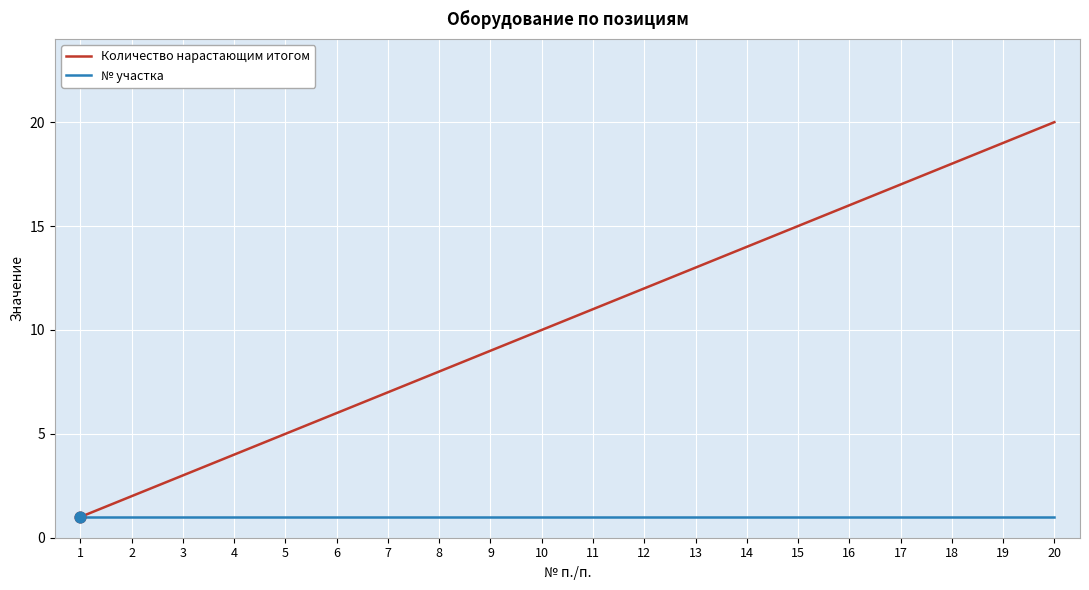

What are all the series names shown in the legend?

Количество нарастающим итогом, № участка